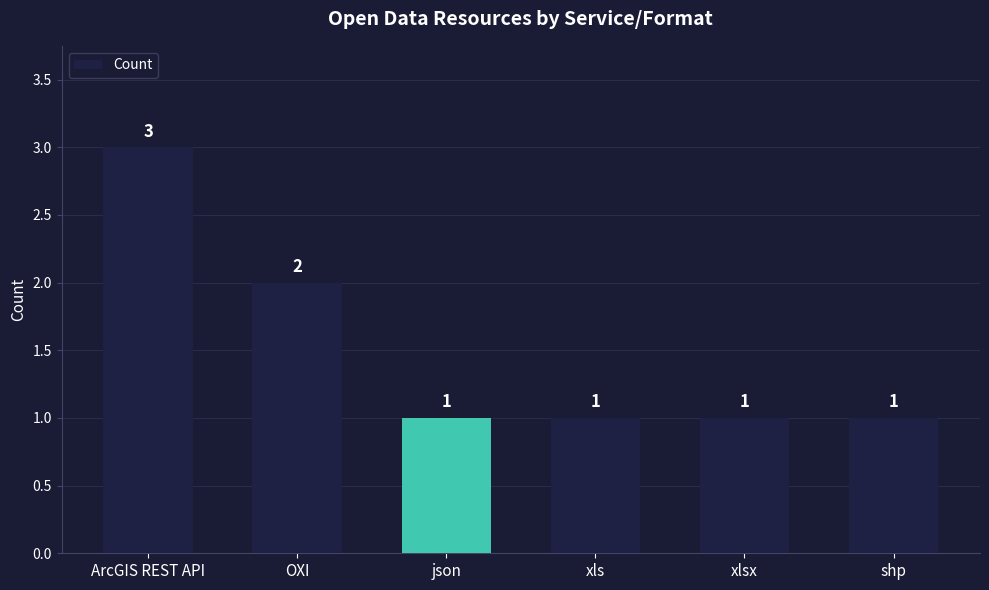

Are the bars grouped side by side (vs. stacked)?

No